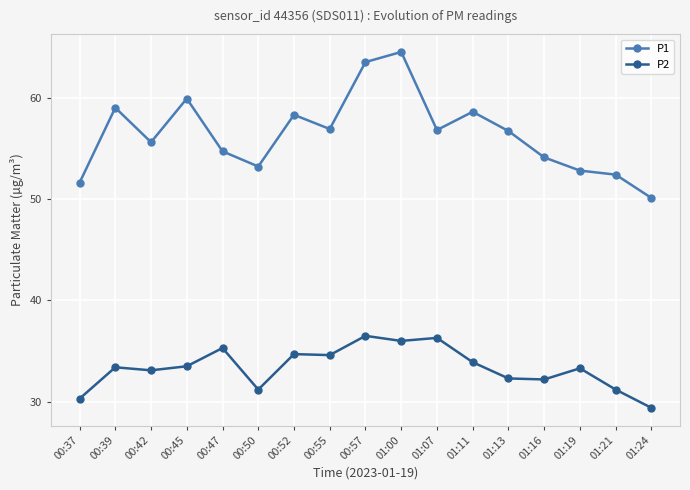

What is the value of the P2 point at the 1st from the left?

30.3